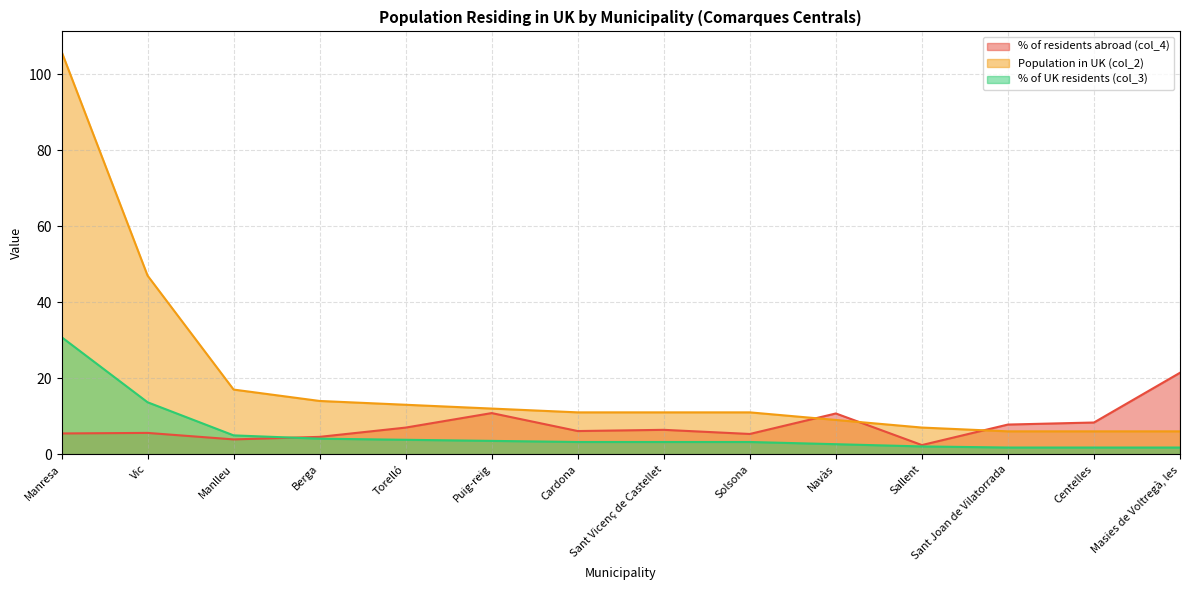

Reading left to right, list all the values displayed in this chart.

% of residents abroad (col_4): Manresa=5.5	Vic=5.6	Manlleu=3.9	Berga=4.5	Torelló=7.0	Puig-reig=10.8	Cardona=6.1	Sant Vicenç de Castellet=6.4	Solsona=5.3	Navàs=10.7	Sallent=2.4	Sant Joan de Vilatorrada=7.8	Centelles=8.3	Masies de Voltregà, les=21.4
Population in UK (col_2): Manresa=106.0	Vic=47.0	Manlleu=17.0	Berga=14.0	Torelló=13.0	Puig-reig=12.0	Cardona=11.0	Sant Vicenç de Castellet=11.0	Solsona=11.0	Navàs=9.0	Sallent=7.0	Sant Joan de Vilatorrada=6.0	Centelles=6.0	Masies de Voltregà, les=6.0
% of UK residents (col_3): Manresa=30.8	Vic=13.7	Manlleu=4.9	Berga=4.1	Torelló=3.8	Puig-reig=3.5	Cardona=3.2	Sant Vicenç de Castellet=3.2	Solsona=3.2	Navàs=2.6	Sallent=2.0	Sant Joan de Vilatorrada=1.7	Centelles=1.7	Masies de Voltregà, les=1.7